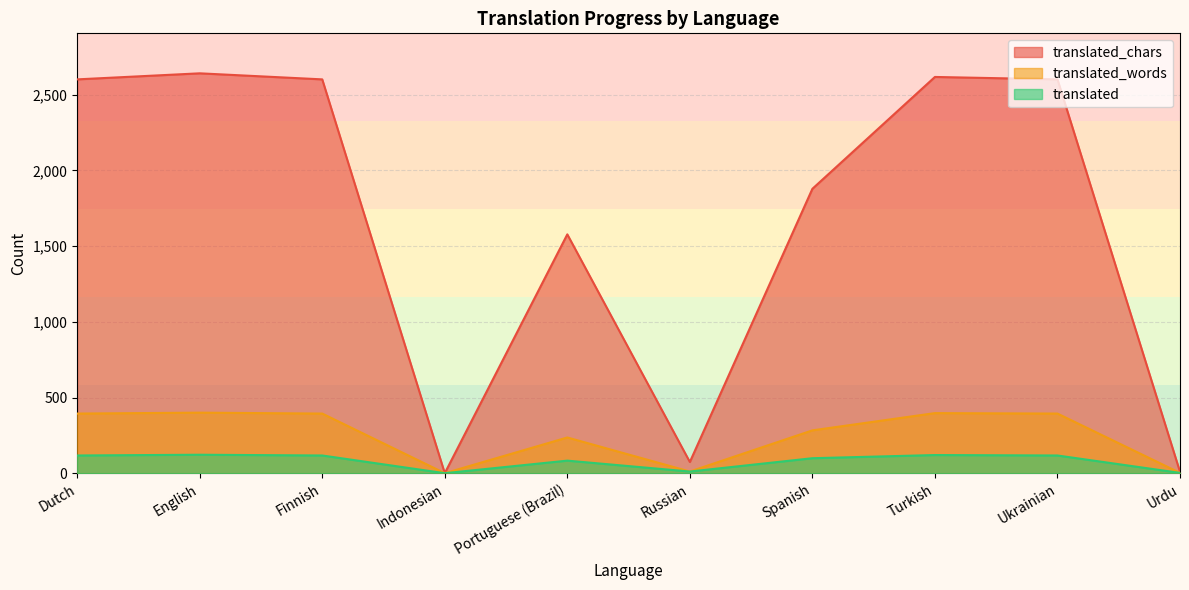

What are all the series names shown in the legend?

translated_chars, translated_words, translated